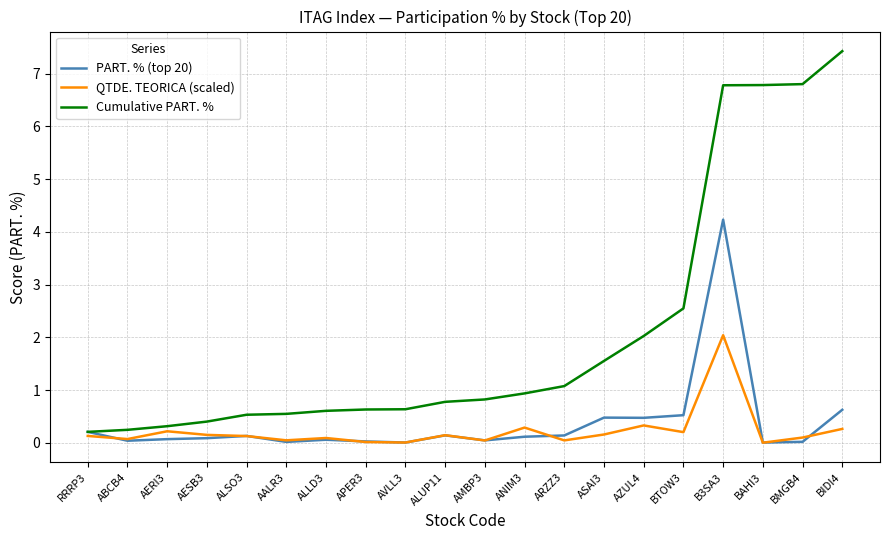

Which series has the widest spread of values?

Cumulative PART. %